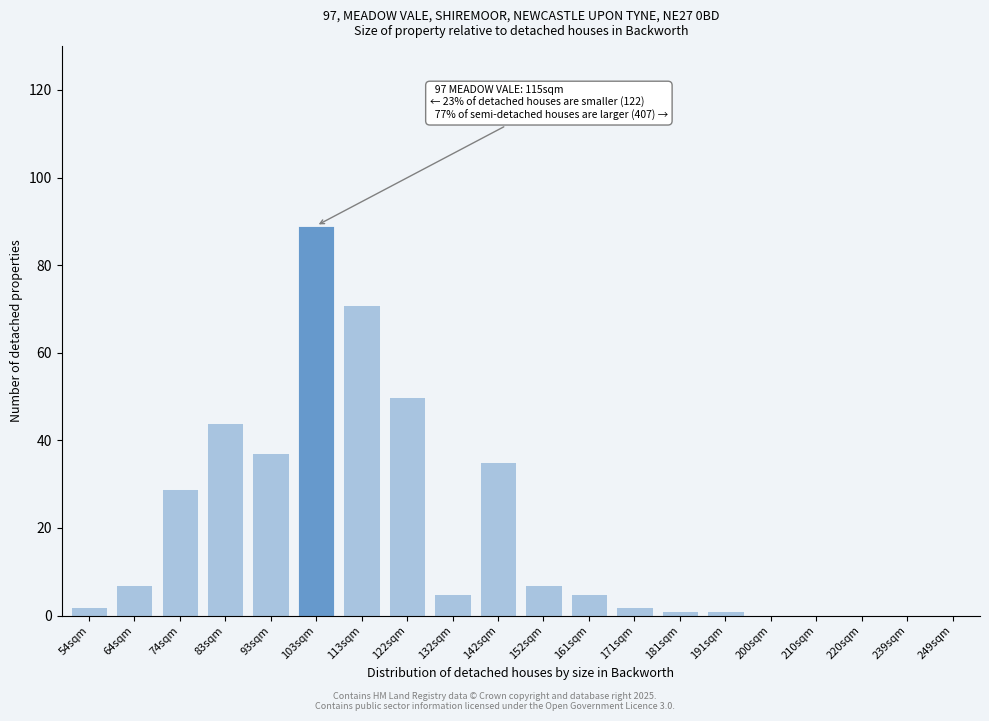

Reading left to right, transcribe all the data shown in this chart.

54sqm=2	64sqm=7	74sqm=29	83sqm=44	93sqm=37	103sqm=89	113sqm=71	122sqm=50	132sqm=5	142sqm=35	152sqm=7	161sqm=5	171sqm=2	181sqm=1	191sqm=1	200sqm=0	210sqm=0	220sqm=0	239sqm=0	249sqm=0